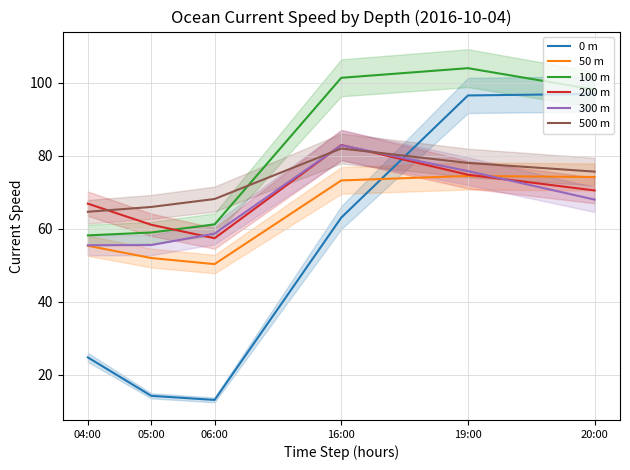

After their last crossing, which series has the higher values: 0 m or 300 m?

0 m